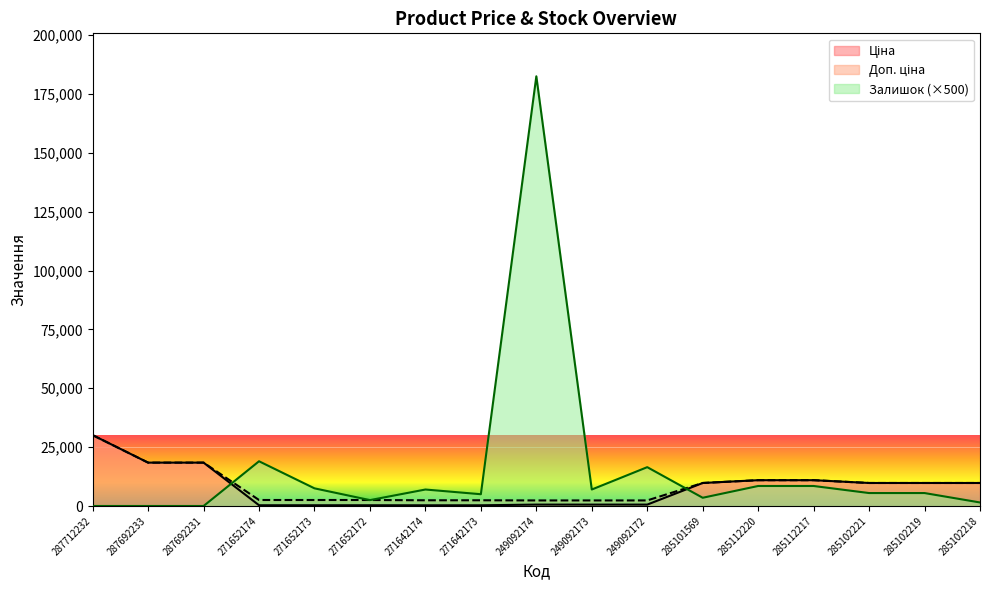

Rank the series at 249092174 from lowest to highest value.

Ціна, Доп. ціна, Залишок